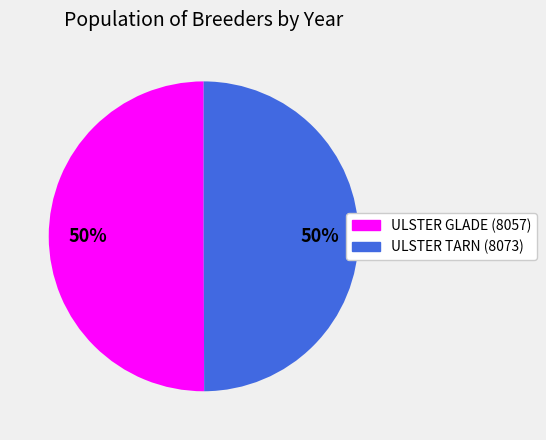

Is it true that ULSTER GLADE (8057) is 56% of the pie?

False